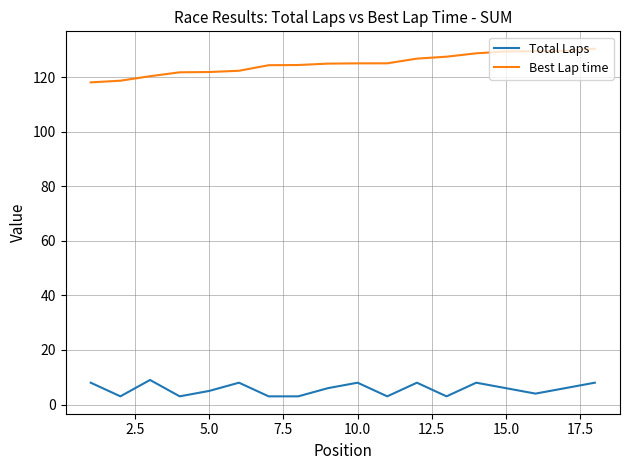

True or false: Total Laps and Best Lap time cross at least once.

False